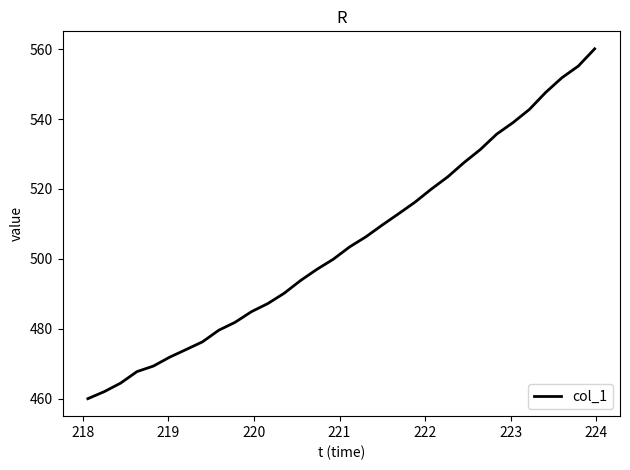

What is the smallest value displayed?

460.0